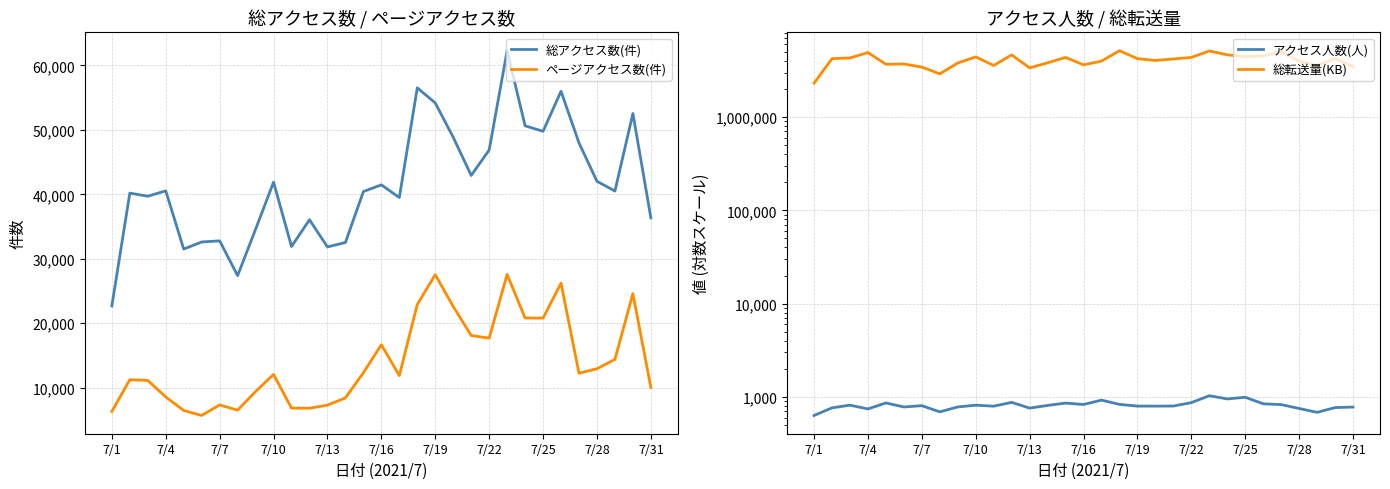

True or false: 総転送量(KB) and アクセス人数(人) intersect in this chart.

False